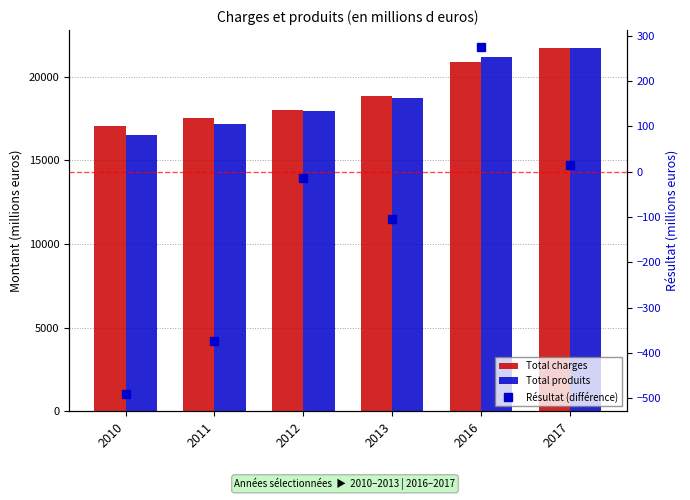

How many values in Résultat (différence) are above zero?

2